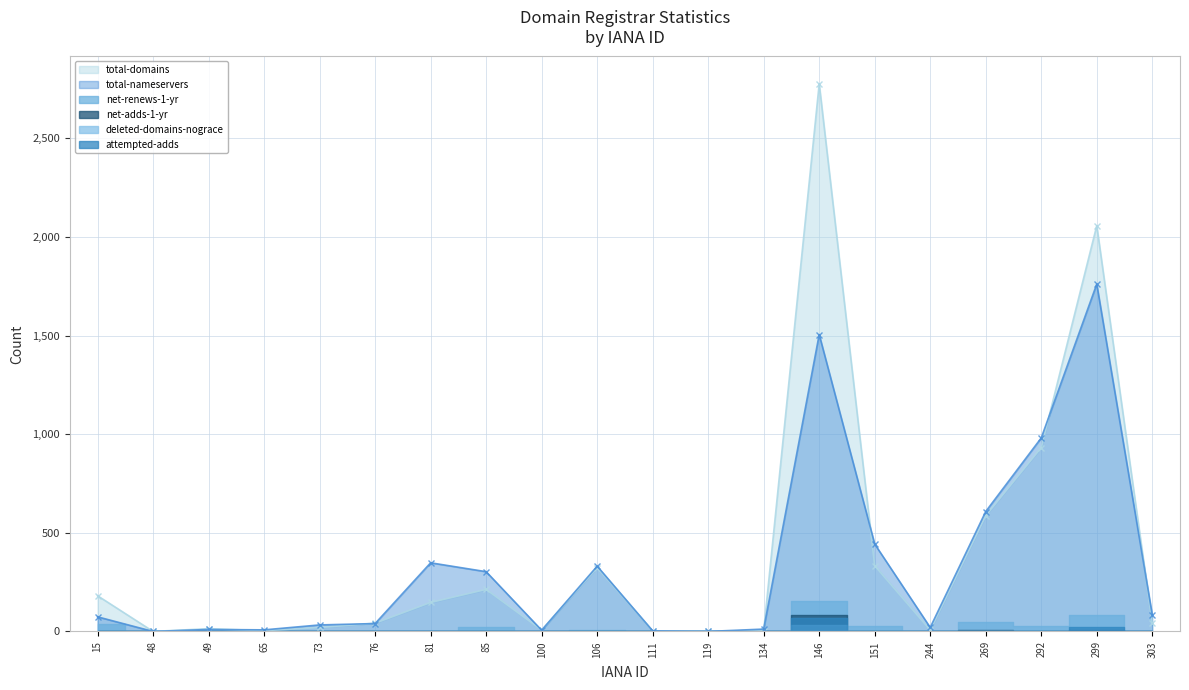

Reading right to left, transcribe all the data shown in this chart.

total-domains: 303=44	299=2057	292=932	269=587	244=7	151=333	146=2776	134=3	119=0	111=3	106=323	100=7	85=213	81=147	76=42	73=20	65=4	49=14	48=0	15=181
total-nameservers: 303=84	299=1761	292=981	269=608	244=20	151=443	146=1505	134=12	119=0	111=3	106=331	100=6	85=303	81=348	76=40	73=33	65=8	49=10	48=0	15=74
net-renews-1-yr: 303=2	299=82	292=27	269=47	244=1	151=30	146=156	134=0	119=0	111=0	106=7	100=4	85=23	81=4	76=3	73=1	65=0	49=0	48=0	15=39
net-adds-1-yr: 303=0	299=5	292=0	269=6	244=0	151=0	146=82	134=0	119=0	111=0	106=1	100=0	85=0	81=0	76=1	73=0	65=0	49=0	48=0	15=0
deleted-domains-nograce: 303=0	299=1	292=2	269=4	244=0	151=0	146=32	134=0	119=0	111=0	106=0	100=0	85=1	81=0	76=0	73=0	65=0	49=0	48=0	15=0
attempted-adds: 303=0	299=21	292=0	269=2	244=0	151=0	146=69	134=0	119=0	111=0	106=1	100=0	85=0	81=0	76=1	73=0	65=0	49=0	48=0	15=0